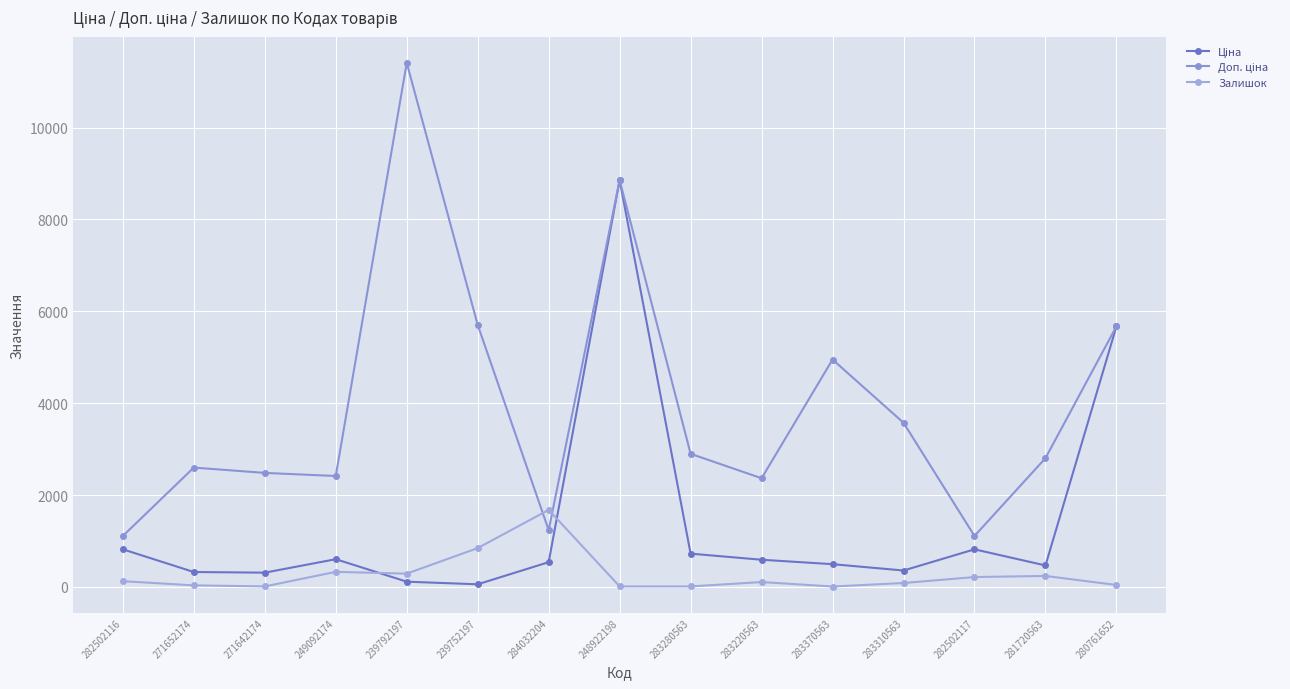

What is the label of the 4th point from the left?

249092174